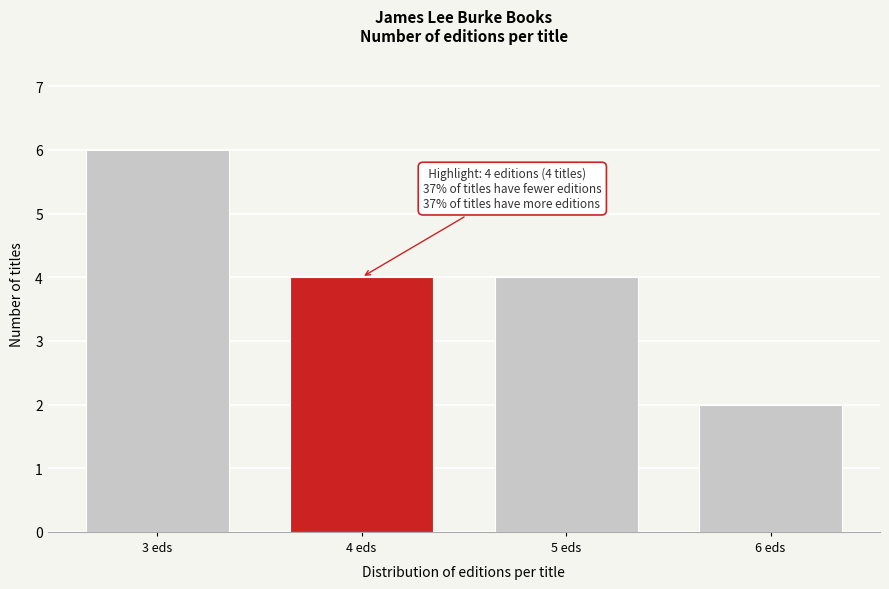

Reading left to right, list all the values displayed in this chart.

6	4	4	2